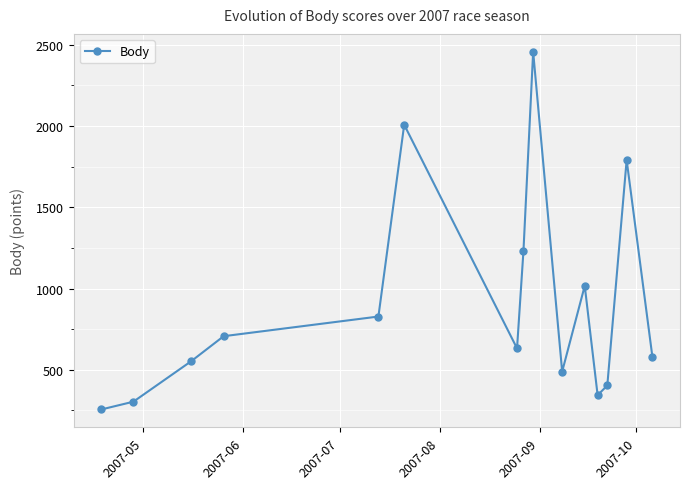

How many lines are shown in the chart?

1